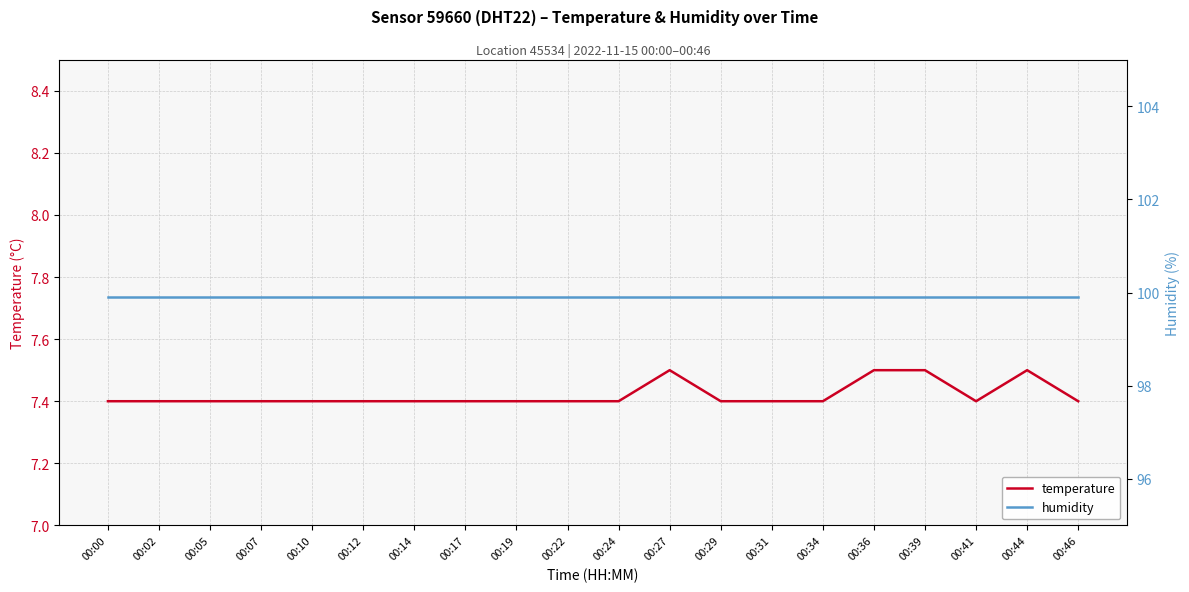

Between 00:10 and 00:34, which series saw the biggest shift?

temperature